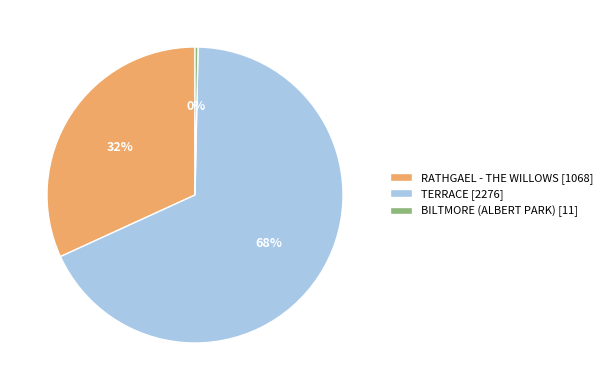

How many slices are in this pie chart?

3